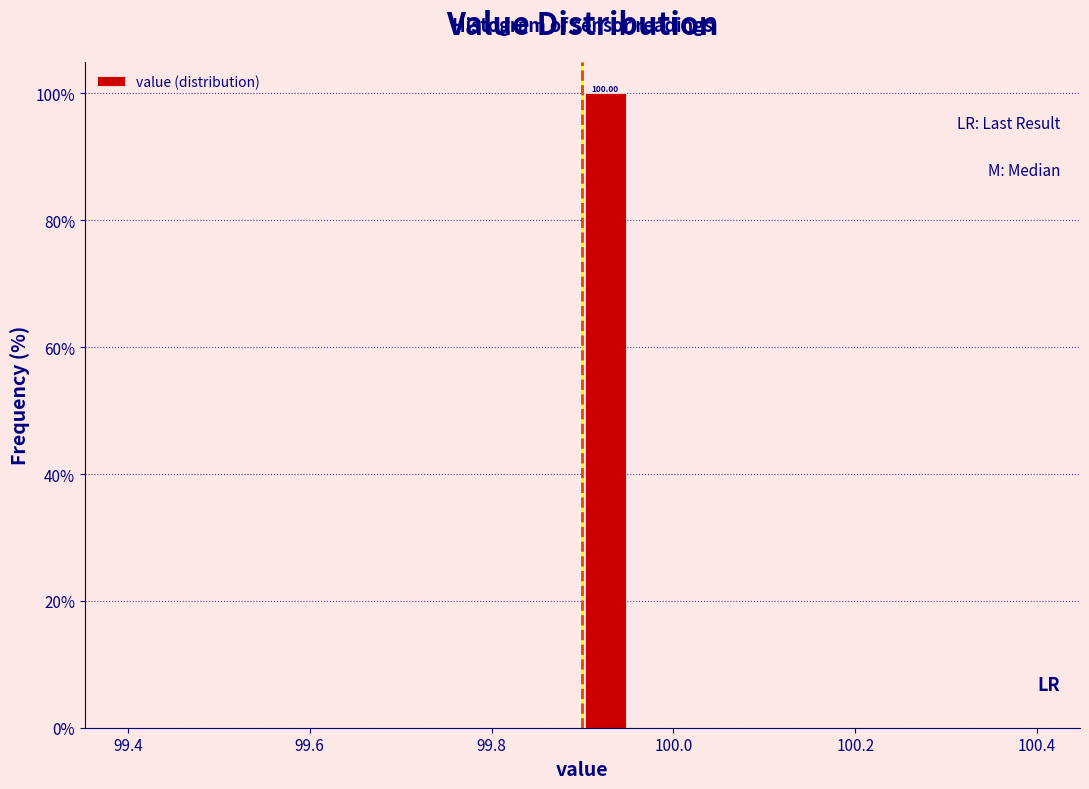

Around what value on the x-axis is the tallest bar? Give the approximate position of its centre, as read against the axis.

99.92